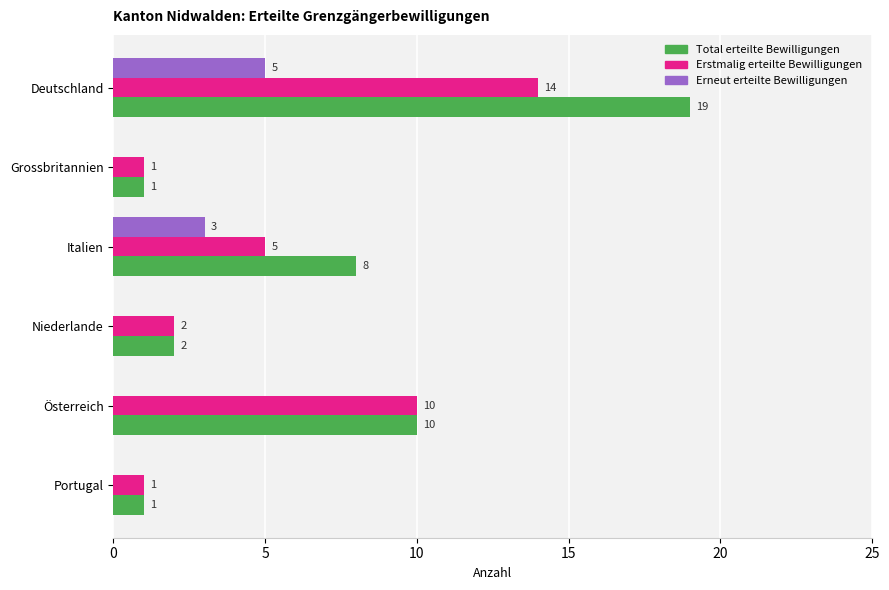

At which category is the sum across all series the highest?

Deutschland